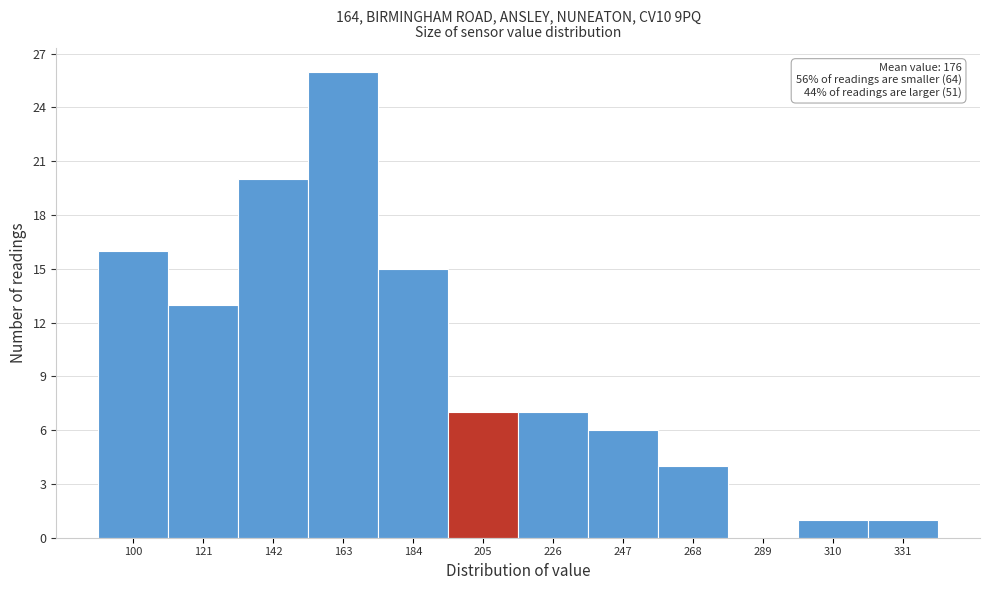

Reading right to left, transcribe all the data shown in this chart.

331=1	310=1	289=0	268=4	247=6	226=7	205=7	184=15	163=26	142=20	121=13	100=16